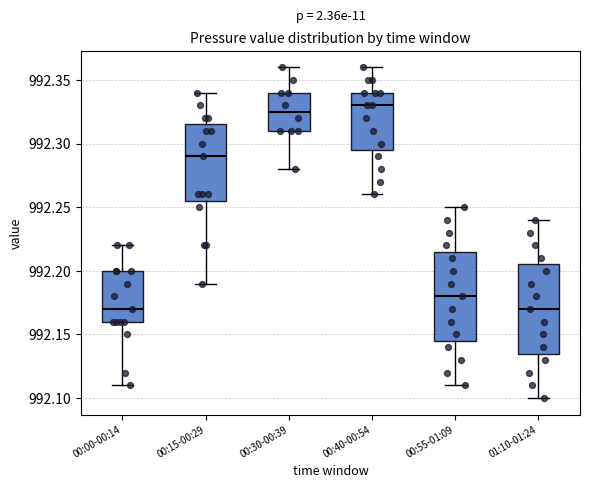

Reading left to right, read every box against the y-axis: the position of its median line, the range the box covers, and the ends of its whiskers. The values are not printed on the chart, so give them approximately, as read against the axis.

00:00-00:14: median 992.170, box 992.160 to 992.200, whiskers 992.110 to 992.220
00:15-00:29: median 992.290, box 992.255 to 992.315, whiskers 992.190 to 992.340
00:30-00:39: median 992.325, box 992.310 to 992.340, whiskers 992.280 to 992.360
00:40-00:54: median 992.330, box 992.295 to 992.340, whiskers 992.260 to 992.360
00:55-01:09: median 992.180, box 992.145 to 992.215, whiskers 992.110 to 992.250
01:10-01:24: median 992.170, box 992.135 to 992.205, whiskers 992.100 to 992.240